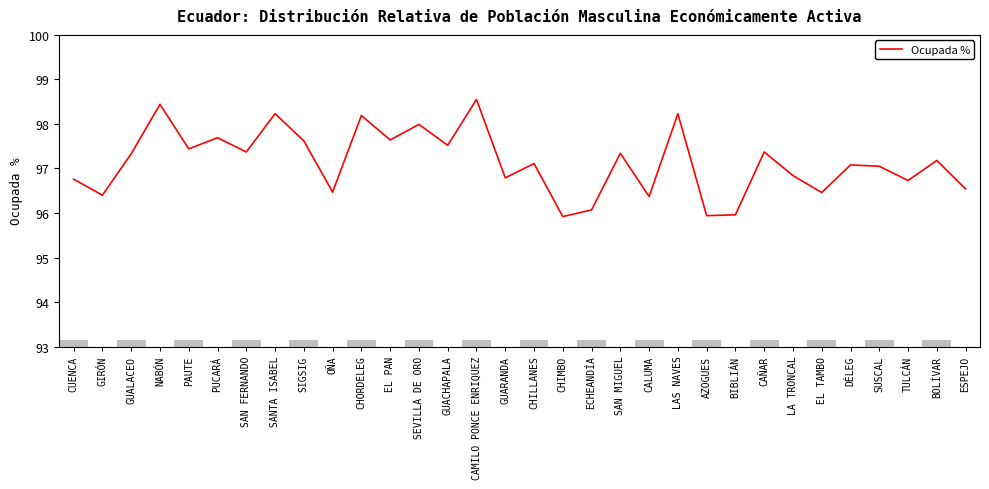

The chart shows a value of 96.5 at OÑA. True or false?

True